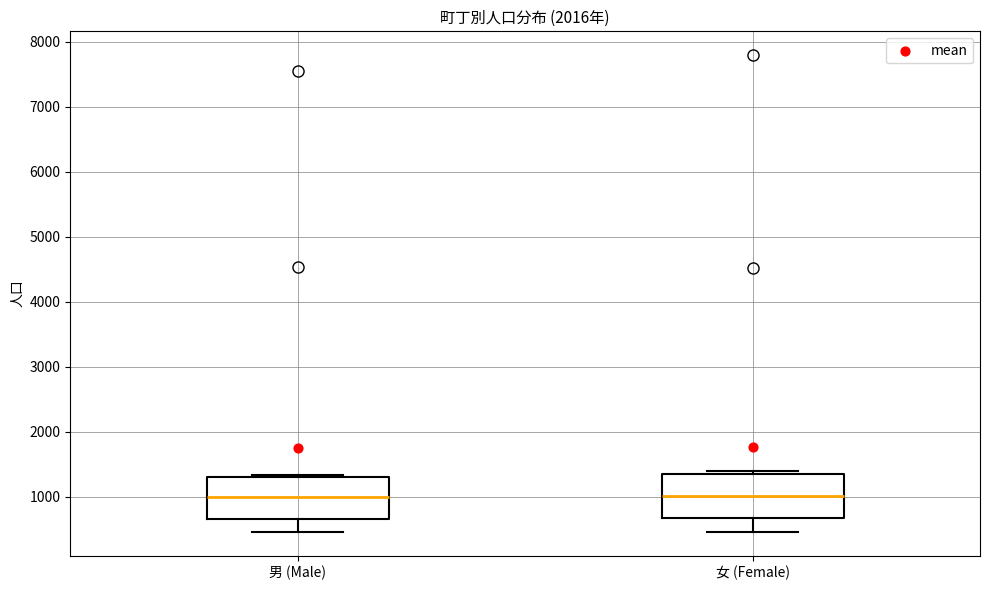

Reading left to right, read every box against the y-axis: the position of its median line, the range the box covers, and the ends of its whiskers. The values are not printed on the chart, so give them approximately, as read against the axis.

男 (Male): median 1000, box 700 to 1300, whiskers 500 to 1300 (just above the box's upper edge)
女 (Female): median 1000, box 700 to 1400, whiskers 500 to 1400 (just above the box's upper edge)